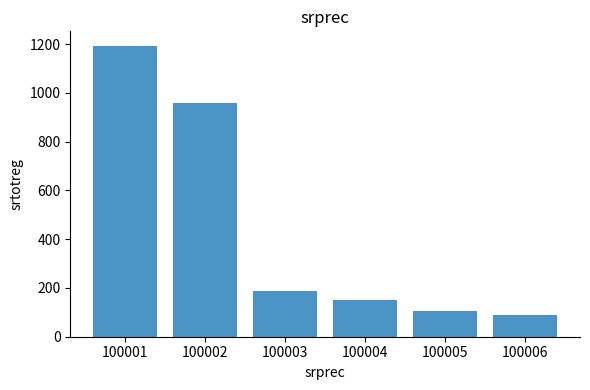

Which category has the lowest value across all series?

100006